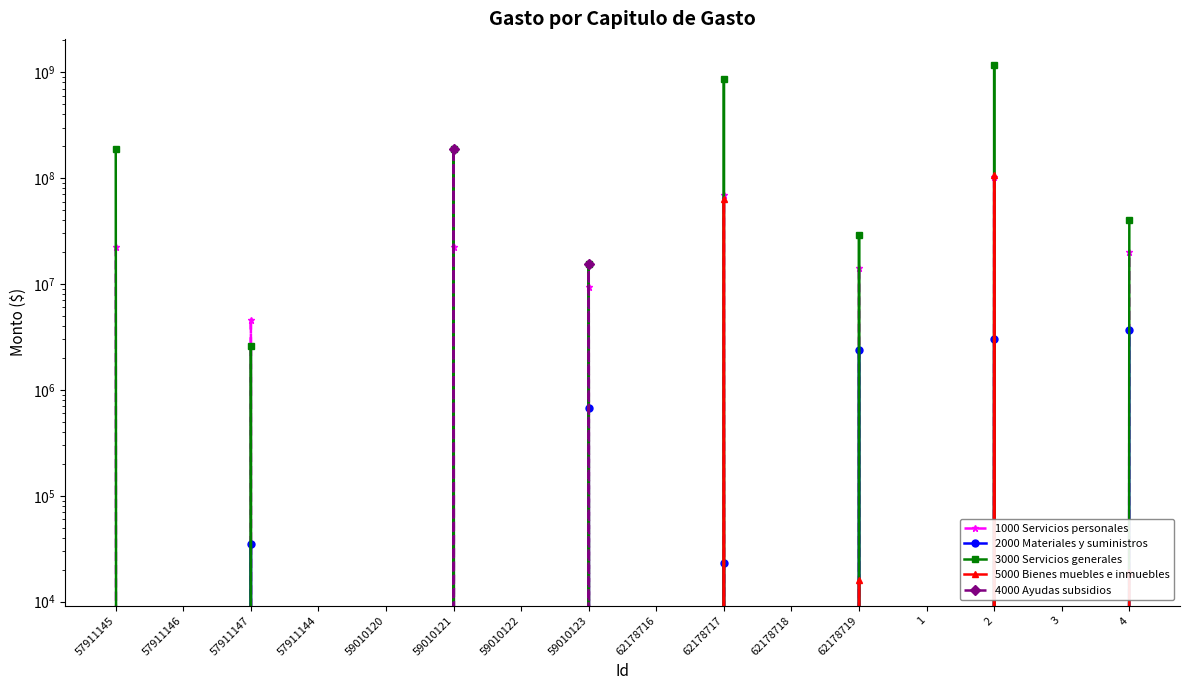

How many values in the 2000 Materiales y suministros series exceed 0?

6